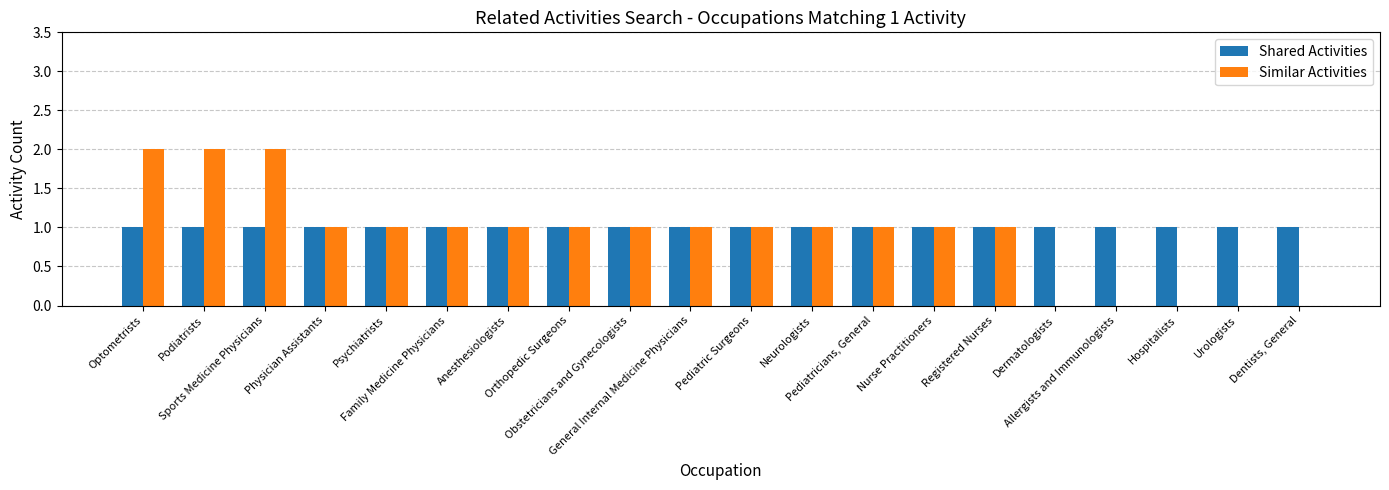

Are the bars grouped side by side (vs. stacked)?

Yes